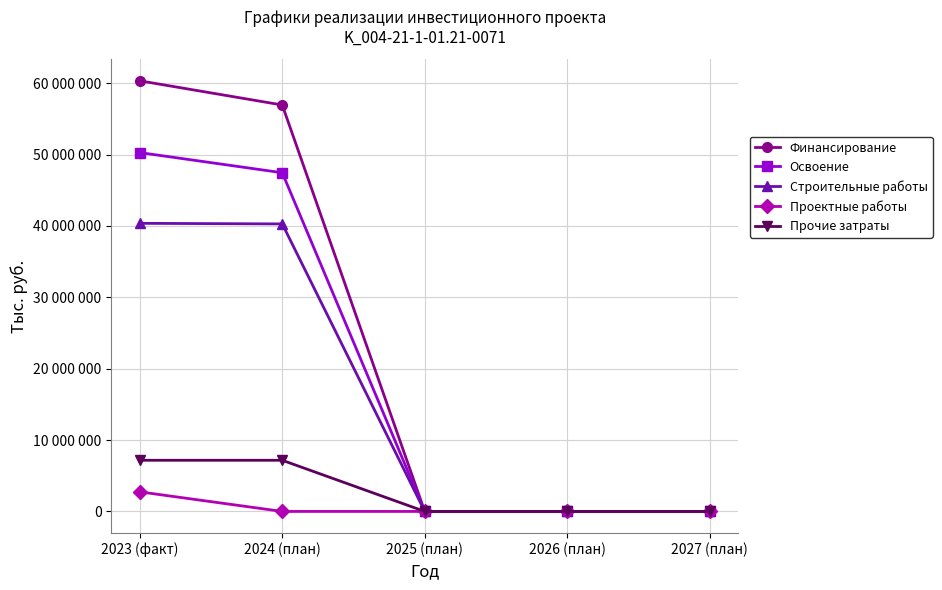

What is the difference between the maximum and minimum values in the Освоение series?

50289098